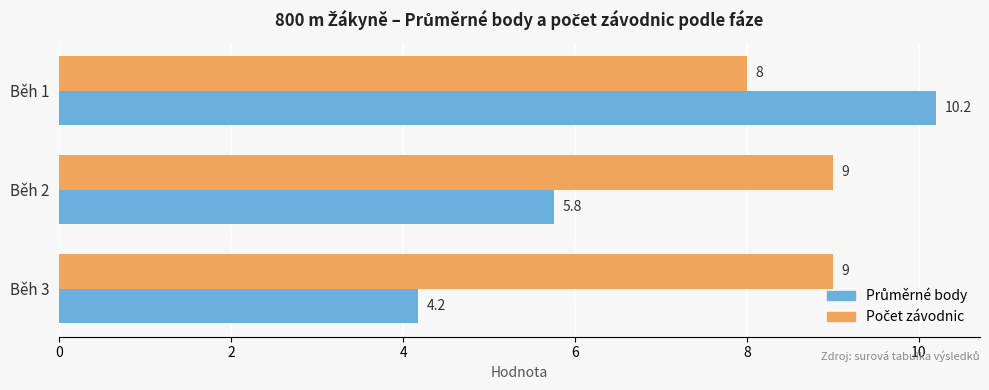

At how many categories does at least one series exceed 7?

3